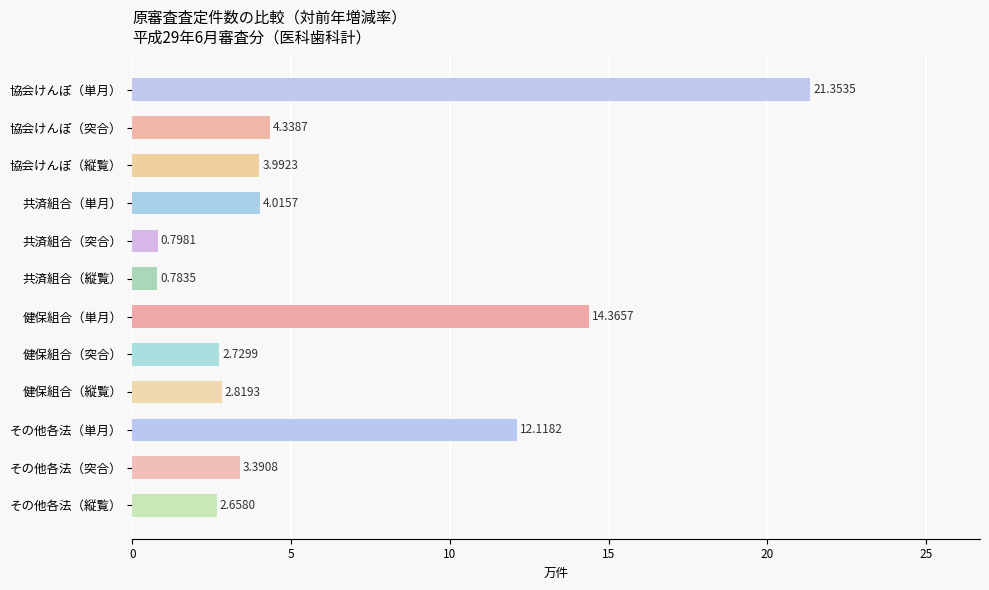

List the labels in order of value, largest first.

協会けんぽ（単月）, 健保組合（単月）, その他各法（単月）, 協会けんぽ（突合）, 共済組合（単月）, 協会けんぽ（縦覧）, その他各法（突合）, 健保組合（縦覧）, 健保組合（突合）, その他各法（縦覧）, 共済組合（突合）, 共済組合（縦覧）